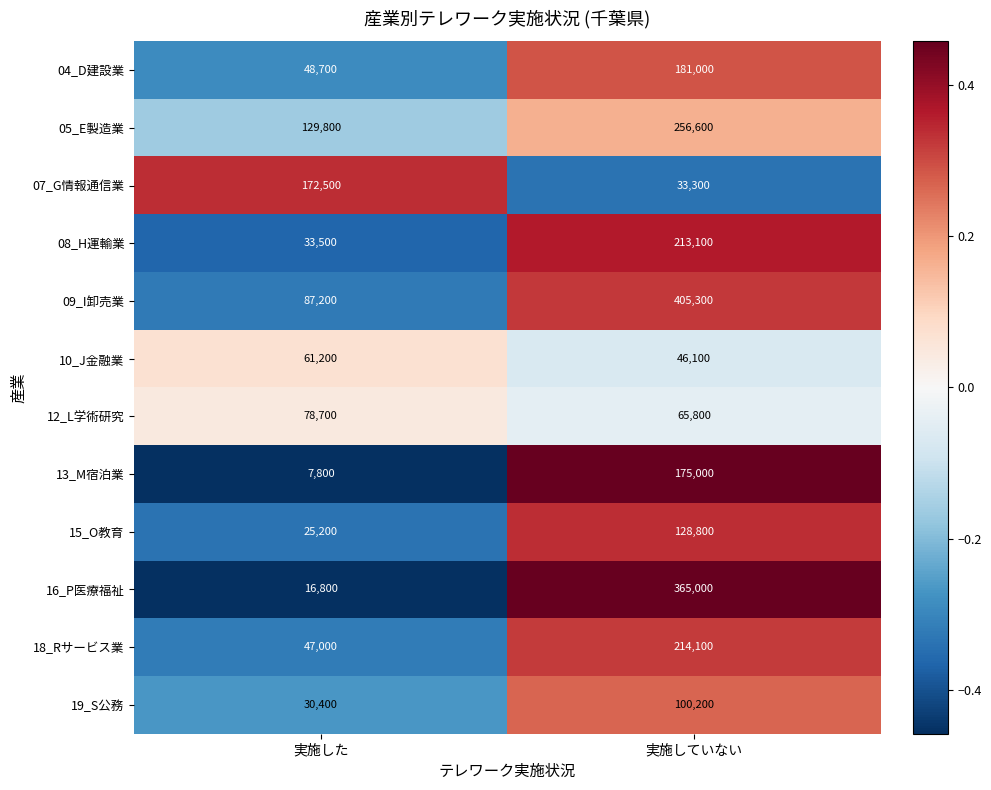

Which series has the largest total across all categories?

09_I卸売業